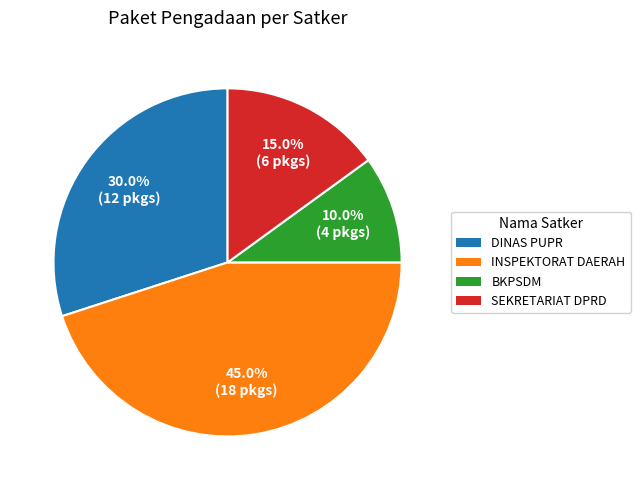

To the nearest percent, what is the average slice percentage?

25%